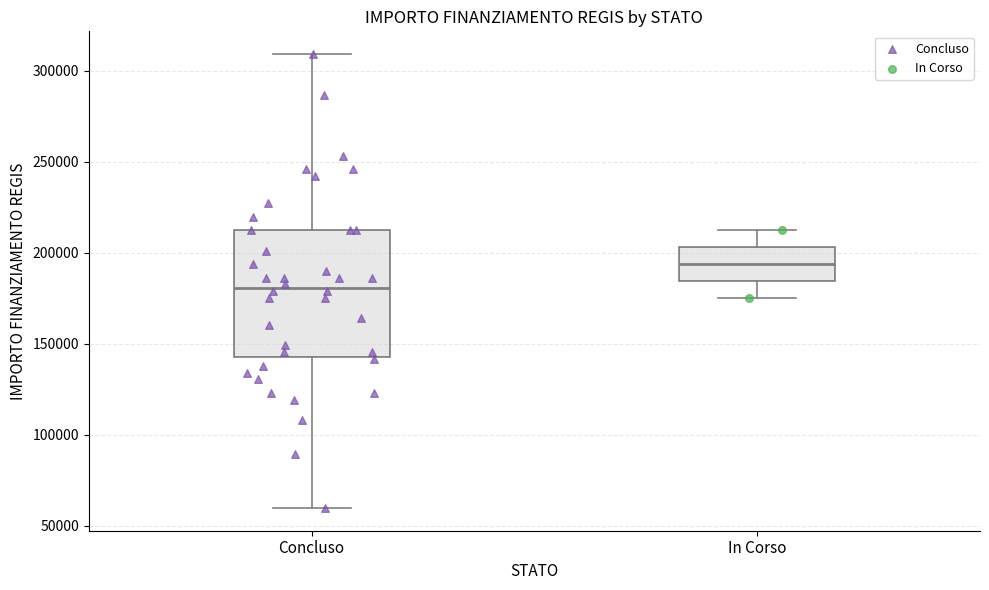

Where does the lower whisker of the box for In Corso end on the y-axis? The values are not printed on the chart, so give them approximately, as read against the axis.

175000